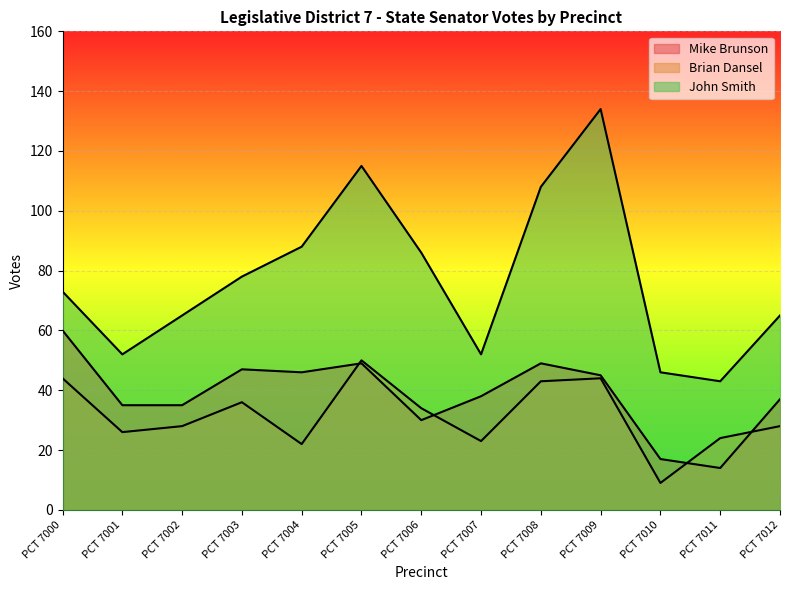

True or false: Mike Brunson has a value of 37 at PCT 7012.

True